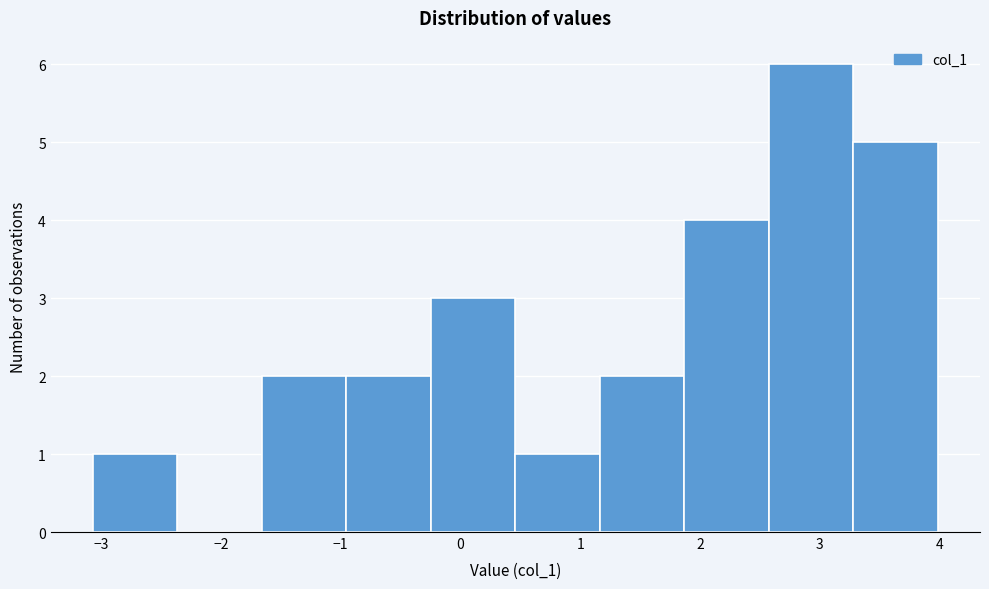

Which range on the x-axis has the tallest bar?

2.6 to 3.3